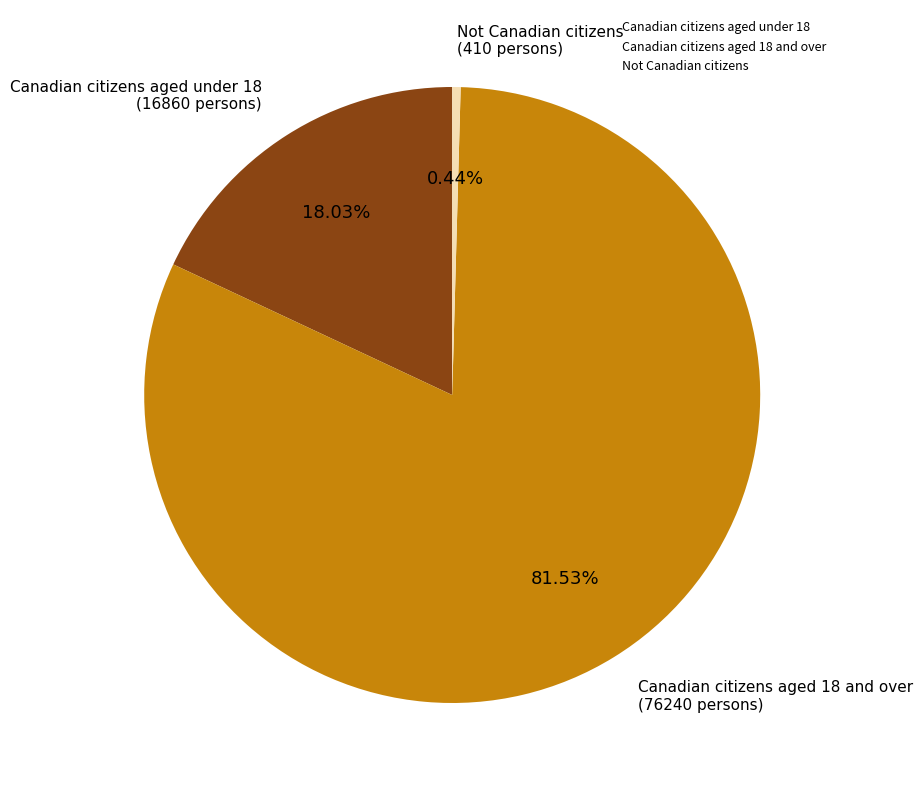

The Not Canadian citizens slice represents 11% of the pie. True or false?

False